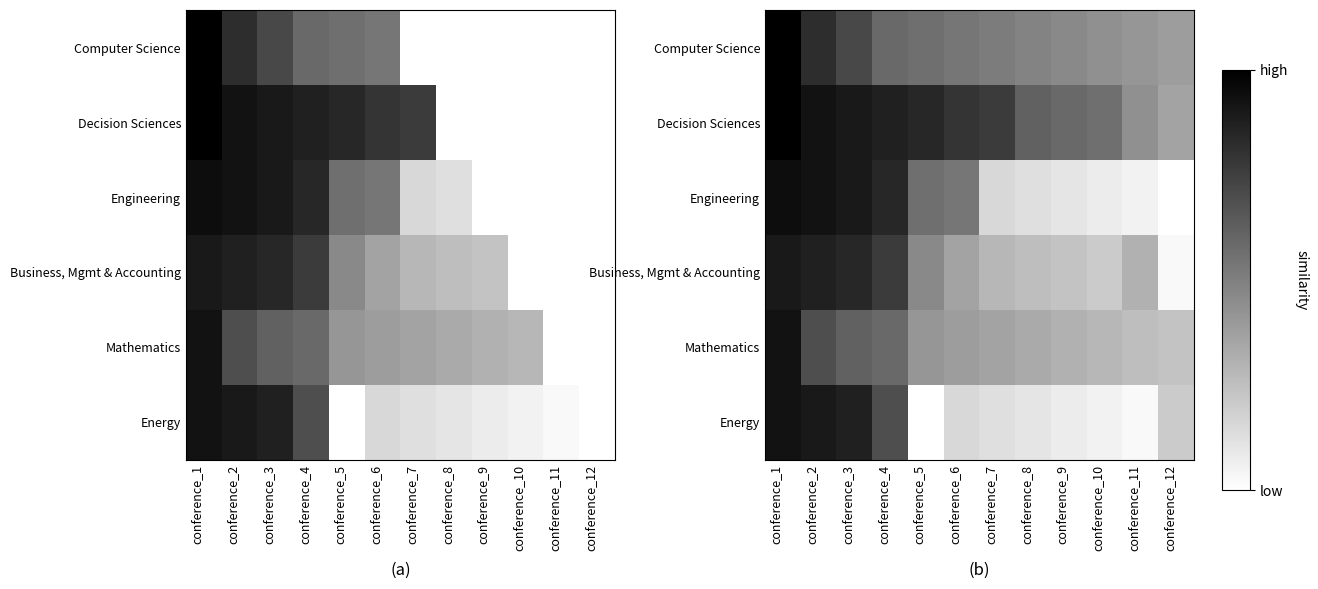

How many Computer Science values are between 0 and 1?

12